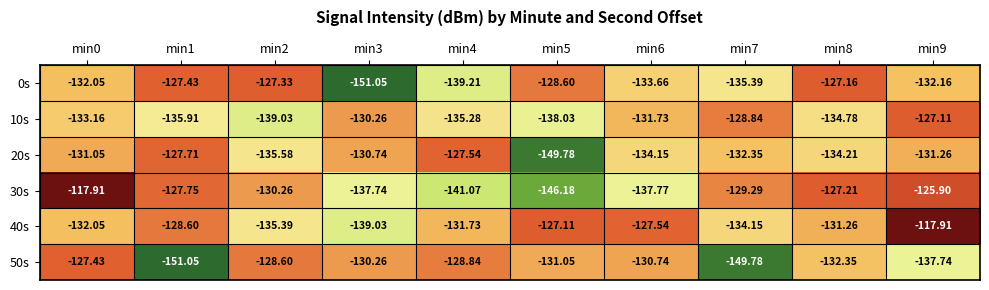

Is the value of 0s at min5 greater than the value of 20s at min2?

Yes